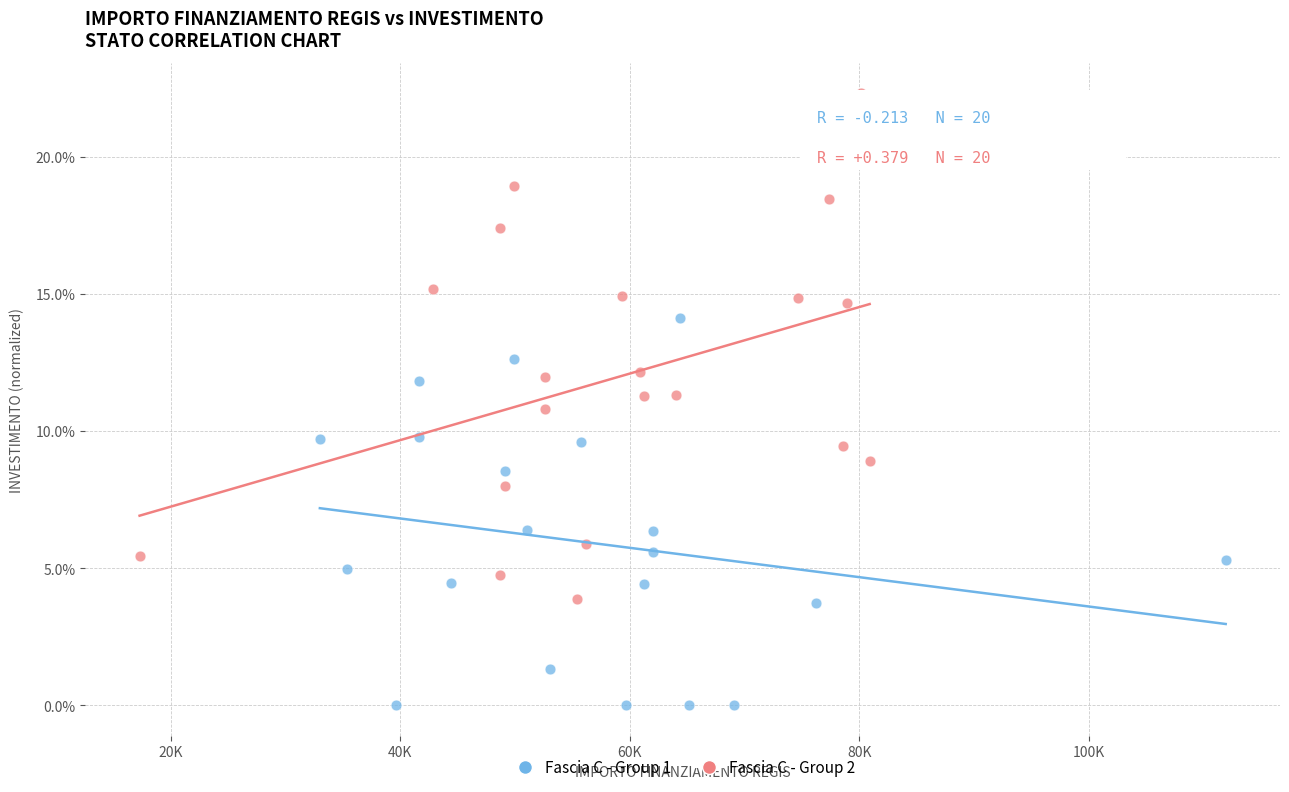

Which series contains the highest Y value?

Fascia C - Group 2